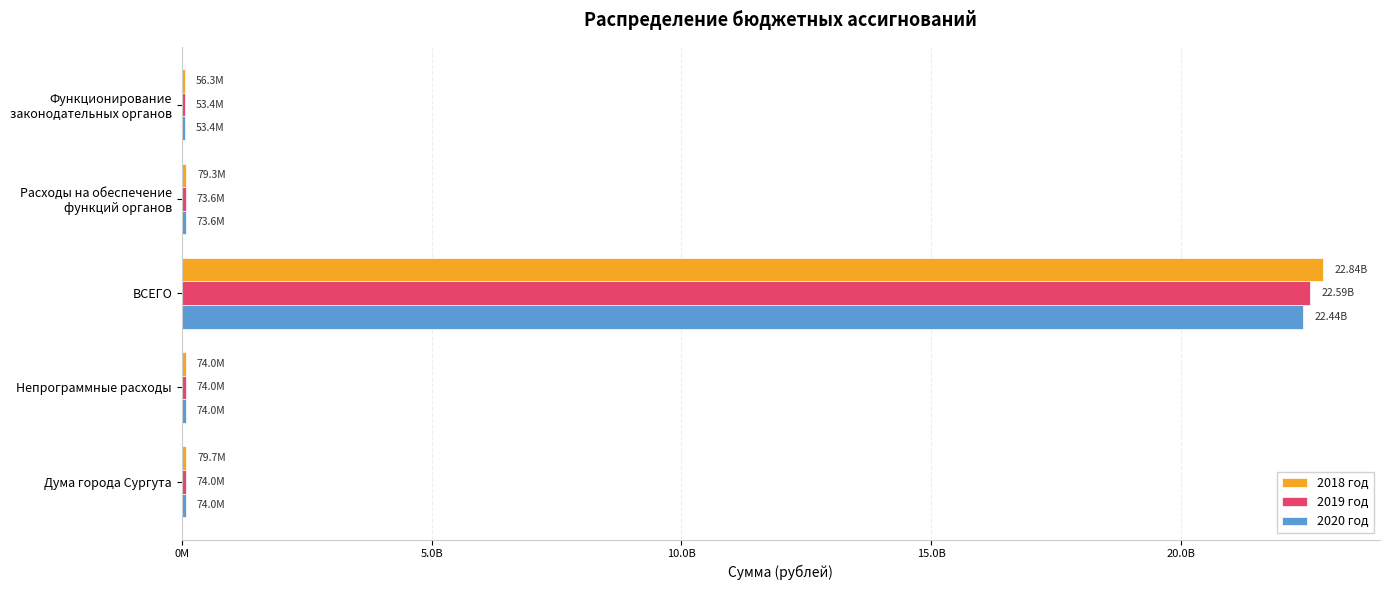

What are all the series names shown in the legend?

2018 год, 2019 год, 2020 год